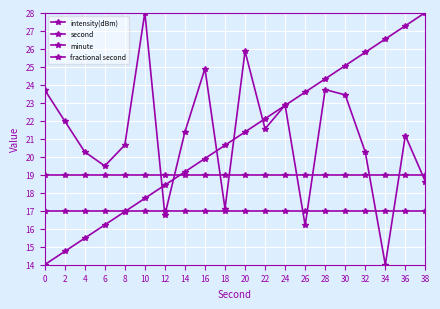

What is the minimum value shown in the chart?

14.0